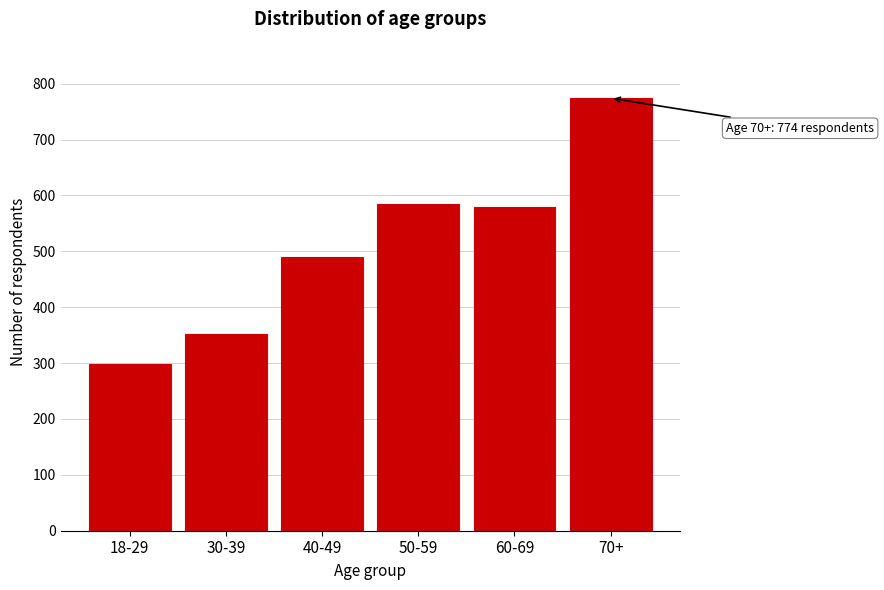

Reading right to left, list all the values displayed in this chart.

70+=774	60-69=579	50-59=584	40-49=489	30-39=352	18-29=298